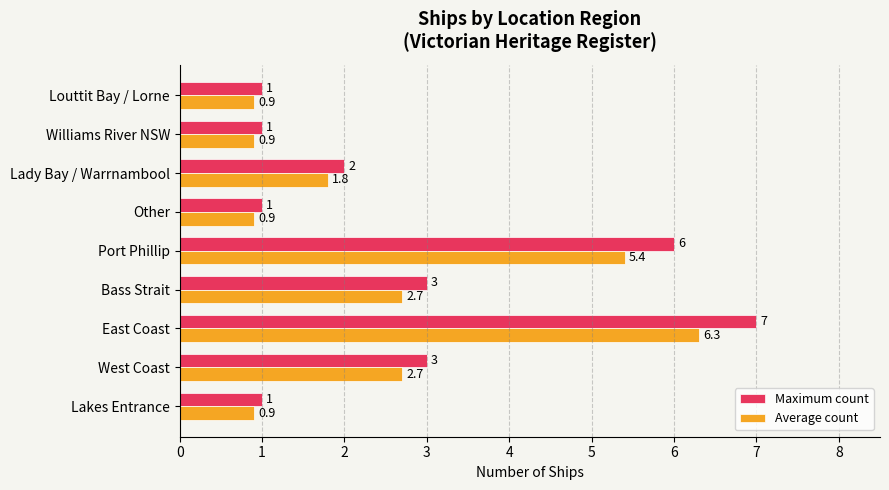

Count the Maximum count values in the range 1 to 3.

7